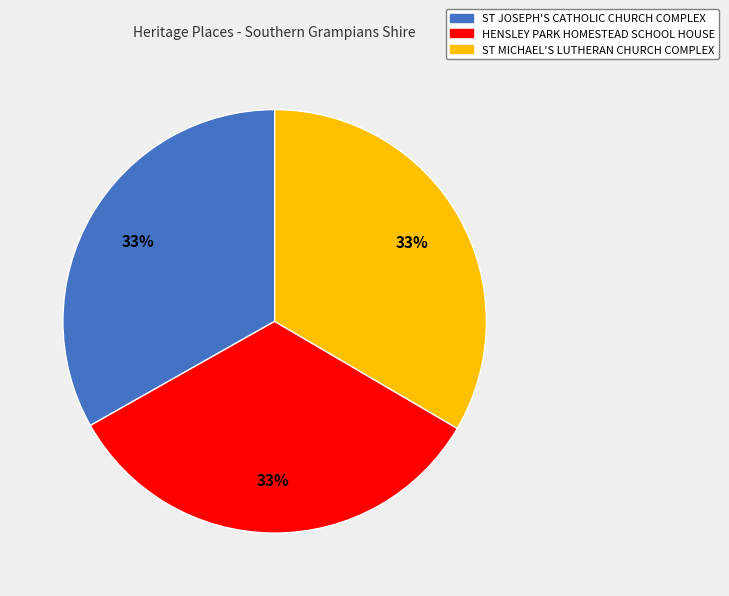

To the nearest percent, what percentage of the pie is ST MICHAEL'S LUTHERAN CHURCH COMPLEX?

33%